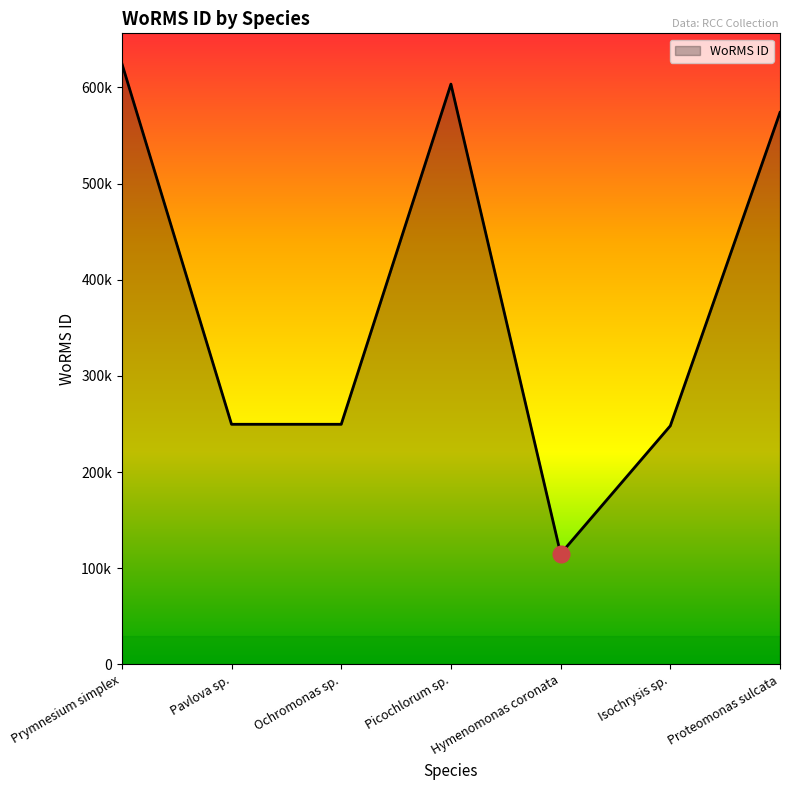

Reading left to right, list all the values displayed in this chart.

624974	249731	249725	603429	115087	248124	573956